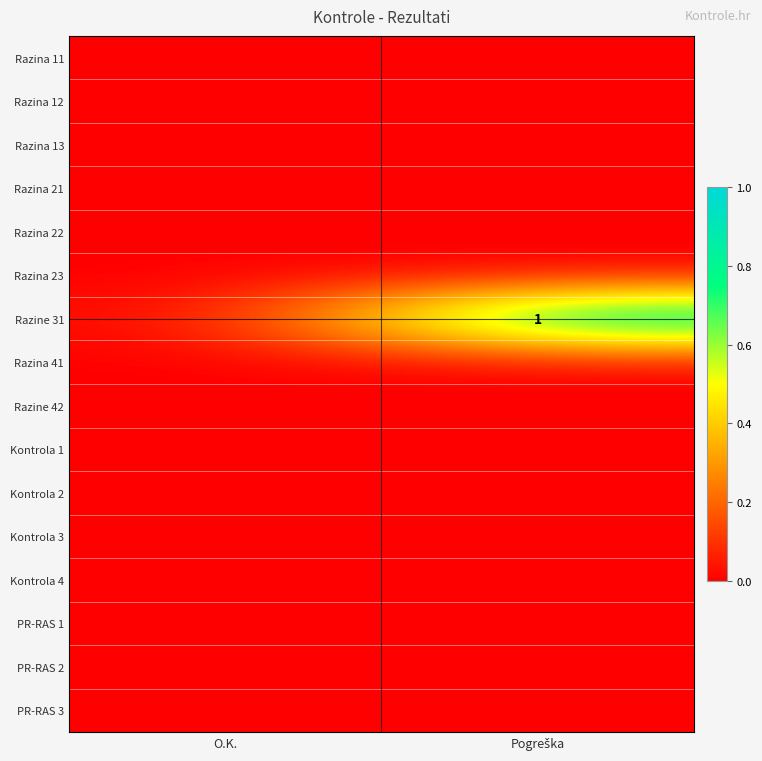

Between O.K. and Pogreška, which series saw the biggest shift?

Razine 31